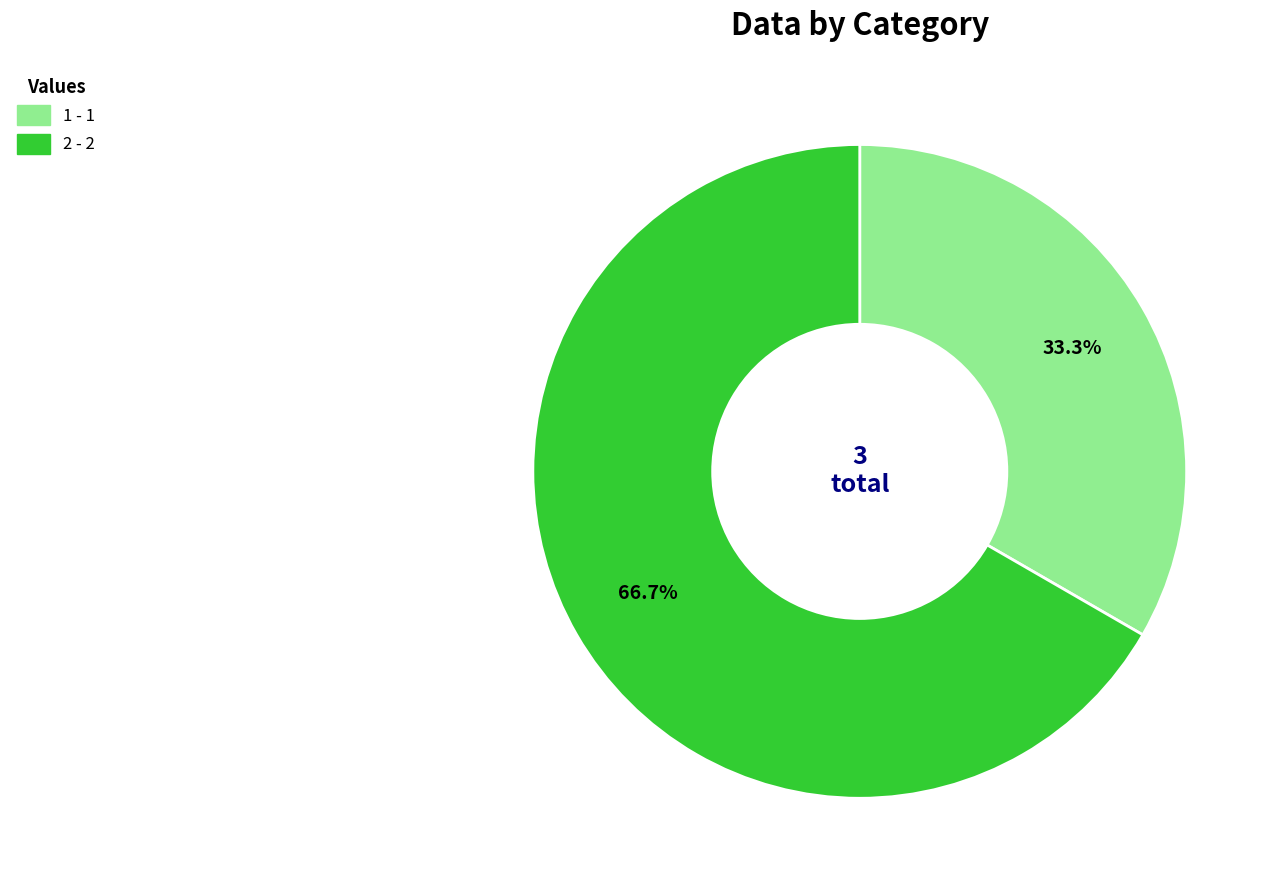

How many slices are in this pie chart?

2